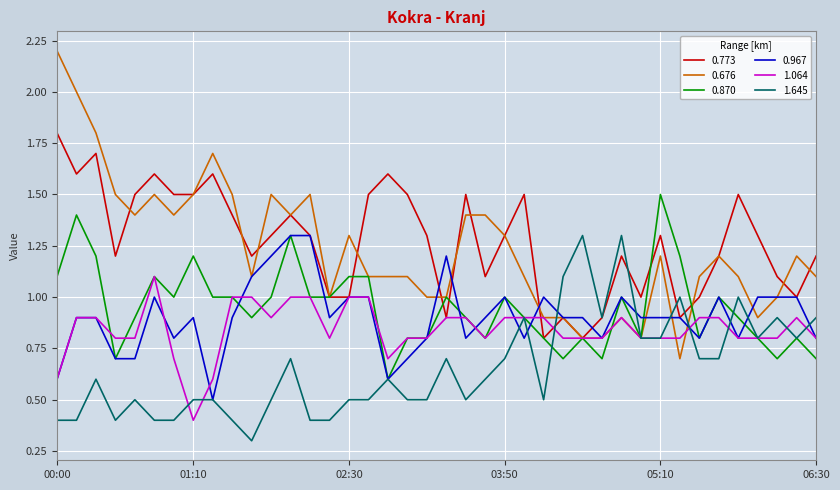

Which series ends up on top after the final intersection of 1.064 and 0.676?

0.676